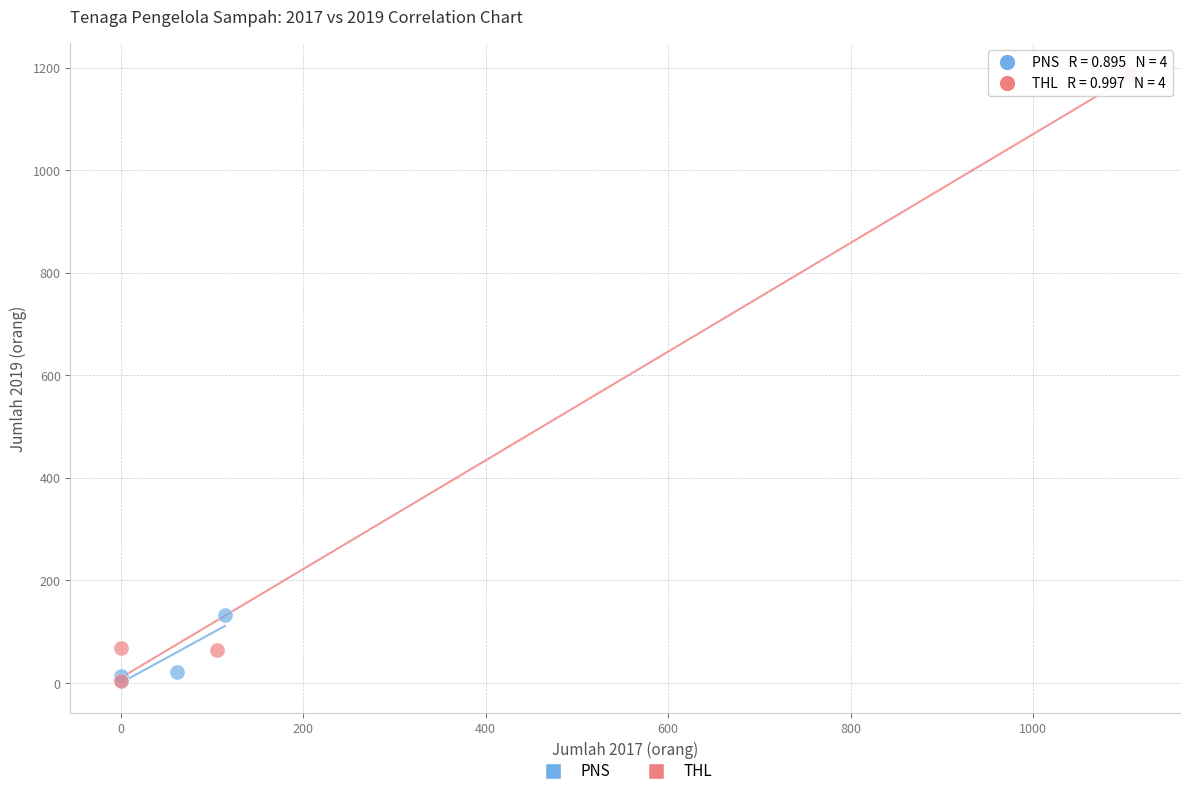

What are all the series names shown in the legend?

PNS, THL